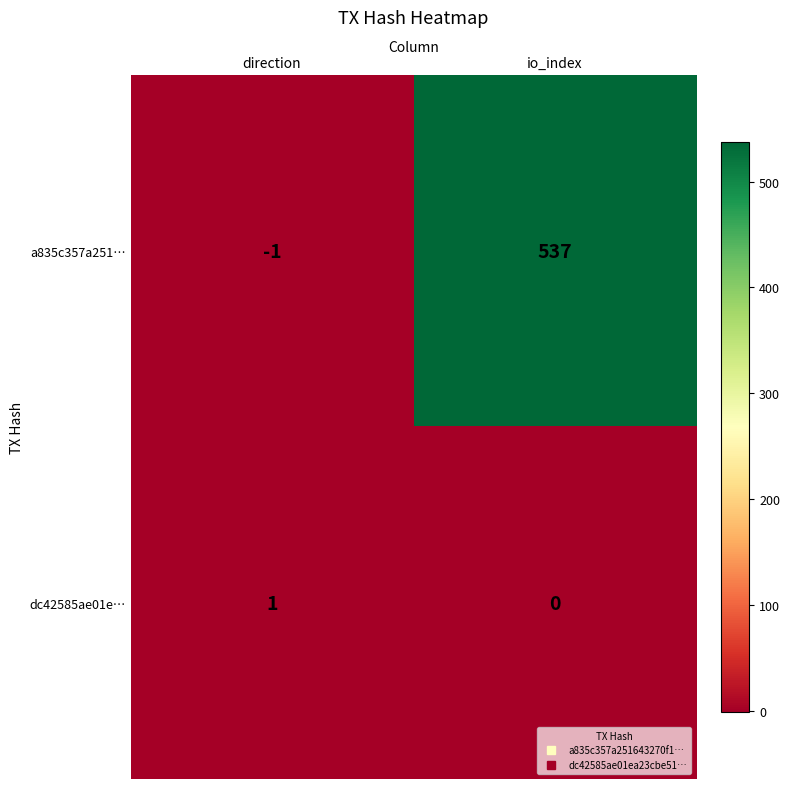

Rank the series at io_index from lowest to highest value.

dc42585ae01e…, a835c357a251…